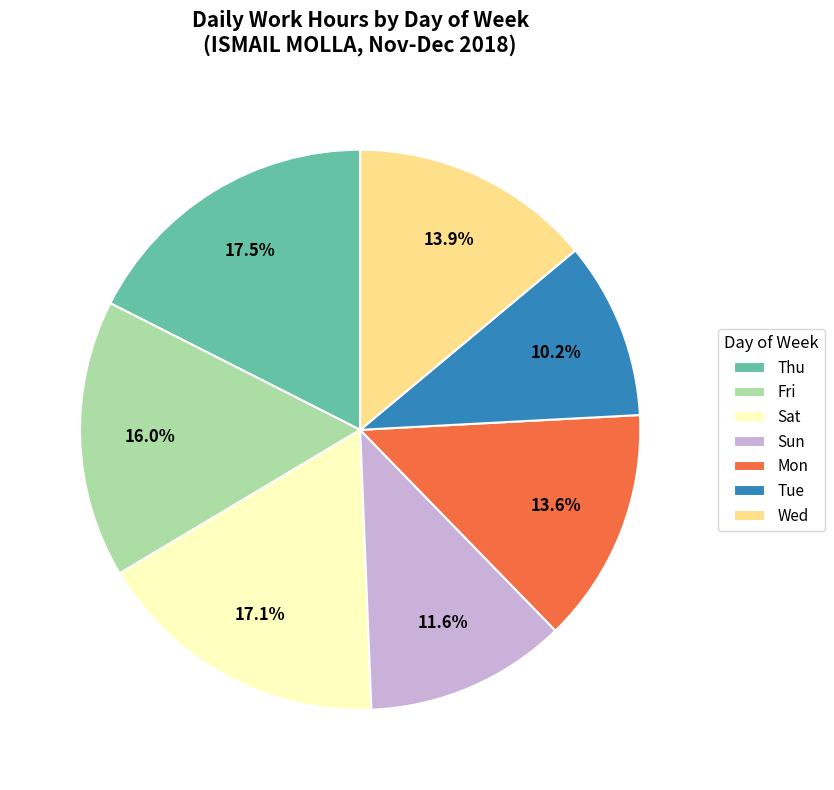

Is there a majority slice in this chart?

No